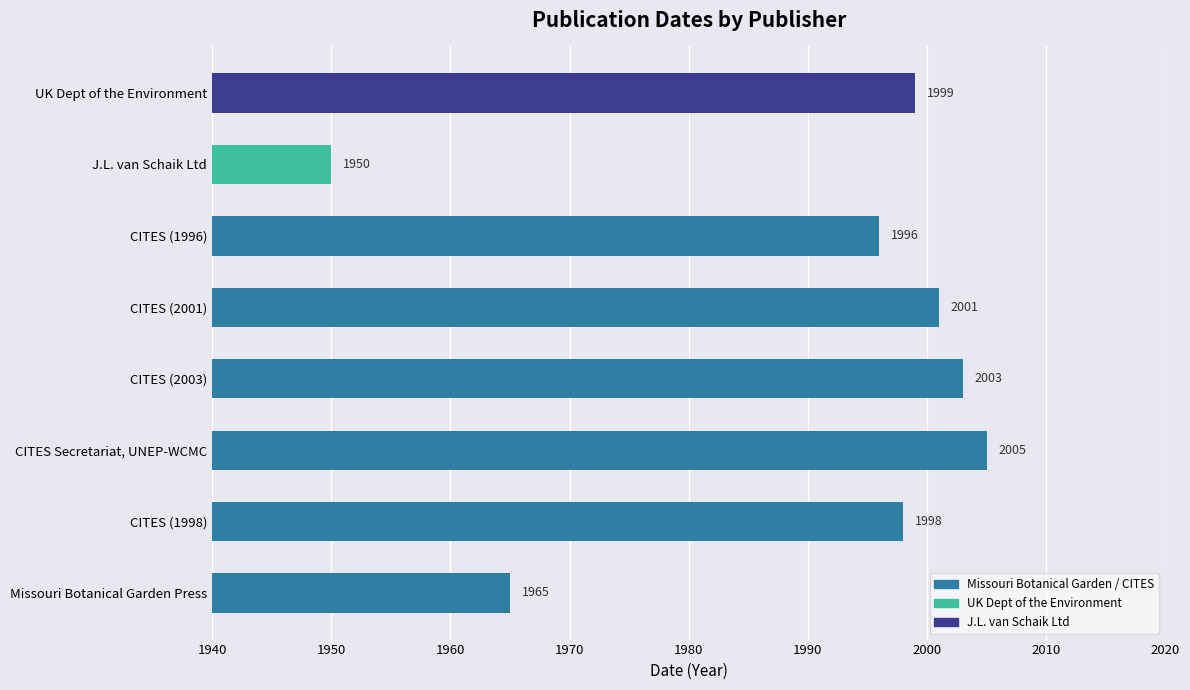

What value does the data have at CITES (1996), to the nearest 5?

1995